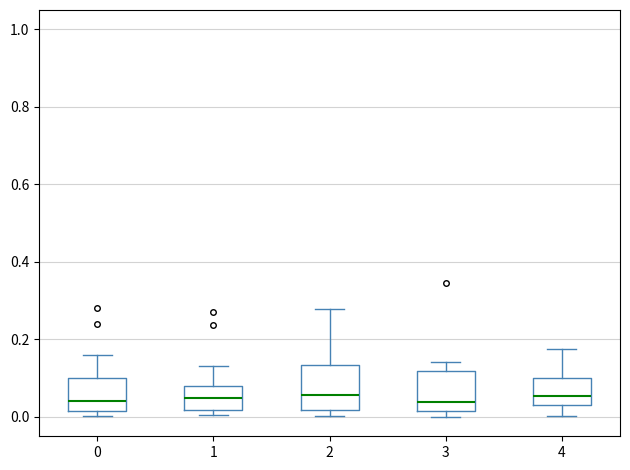

Reading left to right, read every box against the y-axis: the position of its median line, the range the box covers, and the ends of its whiskers. The values are not printed on the chart, so give them approximately, as read against the axis.

0: median 0.04, box 0.02 to 0.10, whiskers 0.00 to 0.16
1: median 0.04, box 0.02 to 0.08, whiskers 0.00 to 0.14
2: median 0.06, box 0.02 to 0.14, whiskers 0.00 to 0.28
3: median 0.04, box 0.02 to 0.12, whiskers 0.00 to 0.14
4: median 0.06, box 0.02 to 0.10, whiskers 0.00 to 0.18